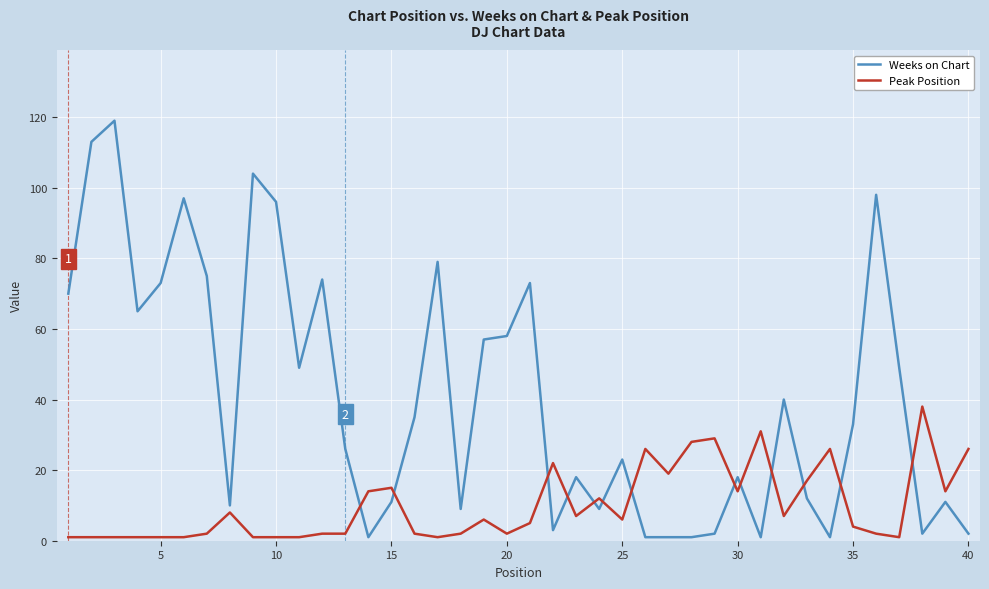

List the series in order of their overall mean, lowest first.

Peak Position, Weeks on Chart